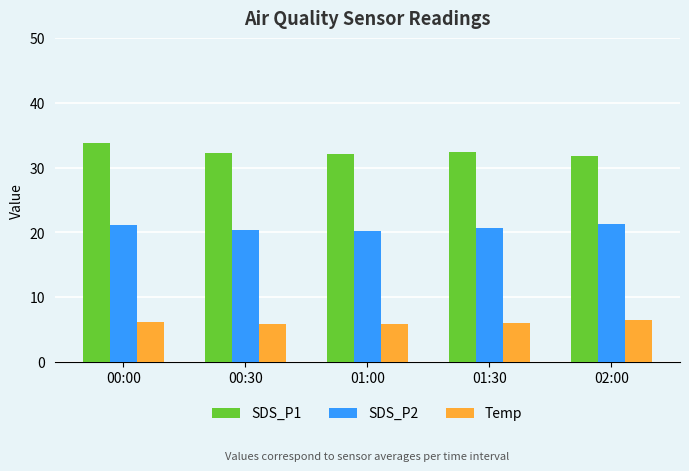

At which category is the sum across all series the highest?

00:00